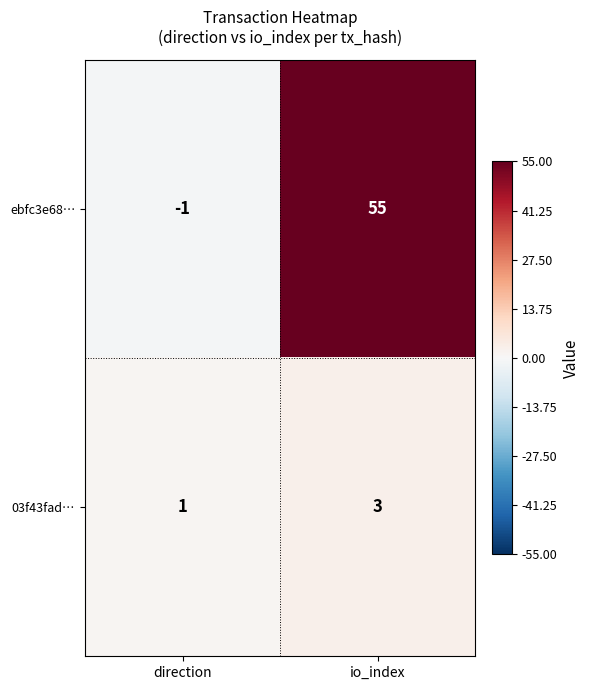

What is the total value across all series at io_index?

58